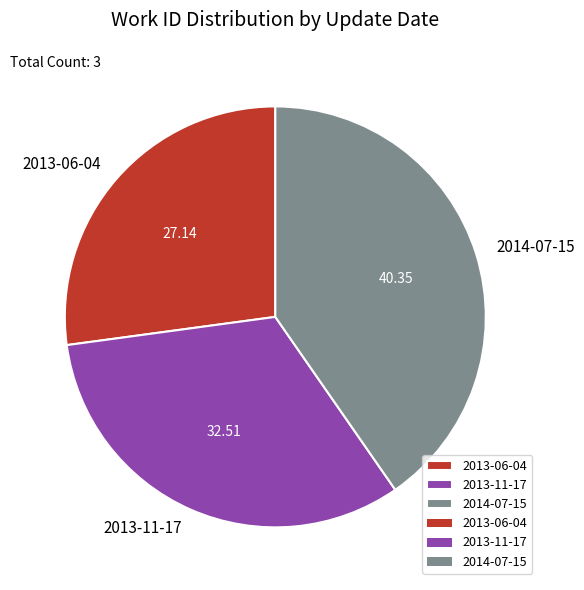

Does any single category account for the majority?

No